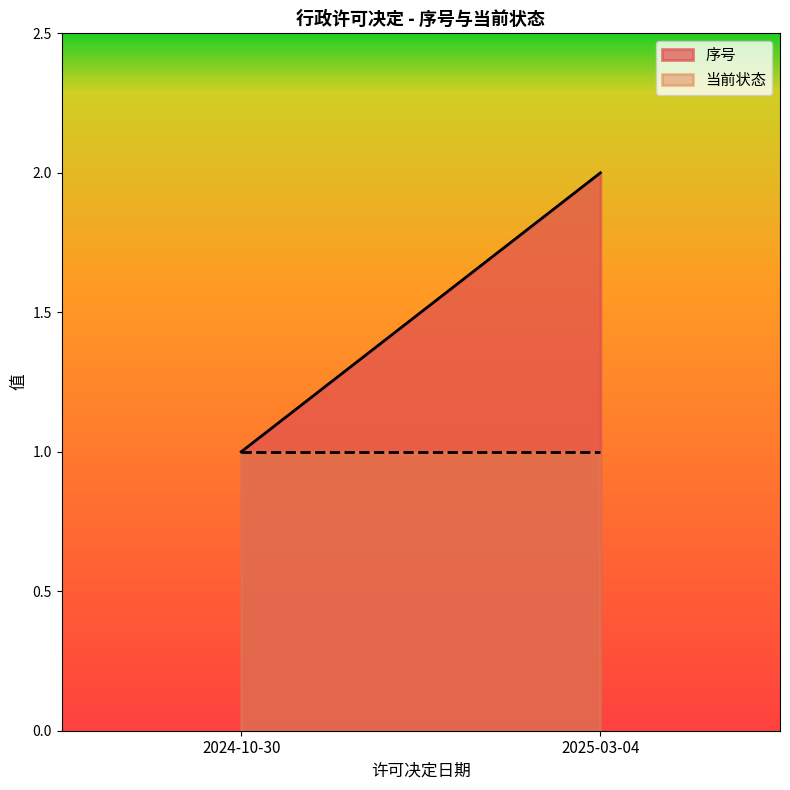

List the labels in order of 当前状态 value, largest first.

2024-10-30, 2025-03-04